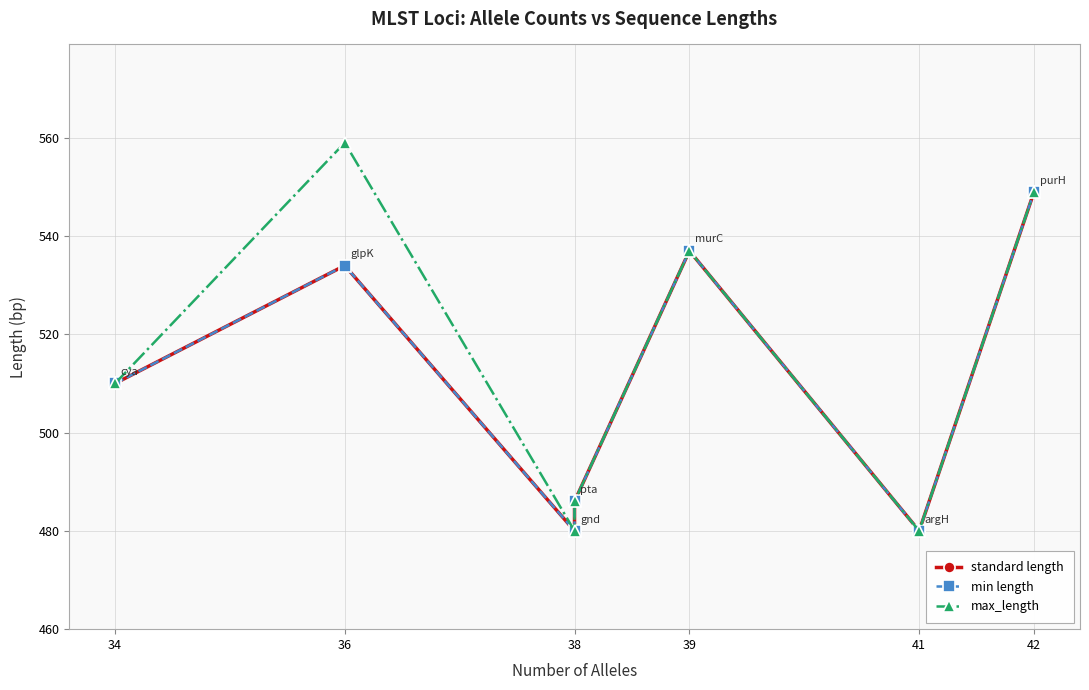

What is the label of the 5th point from the right?

38